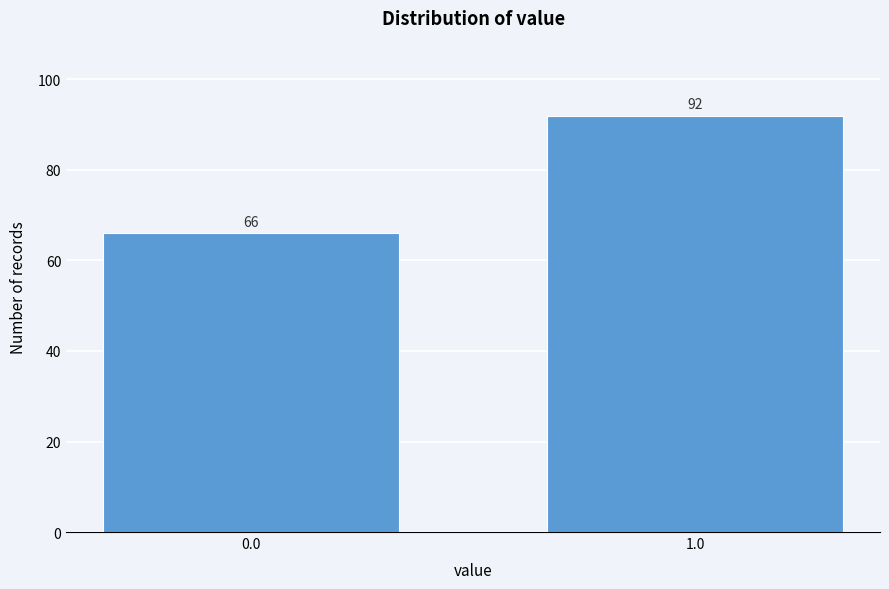

Reading left to right, what are all the values shown in this chart?

0.0=66	1.0=92